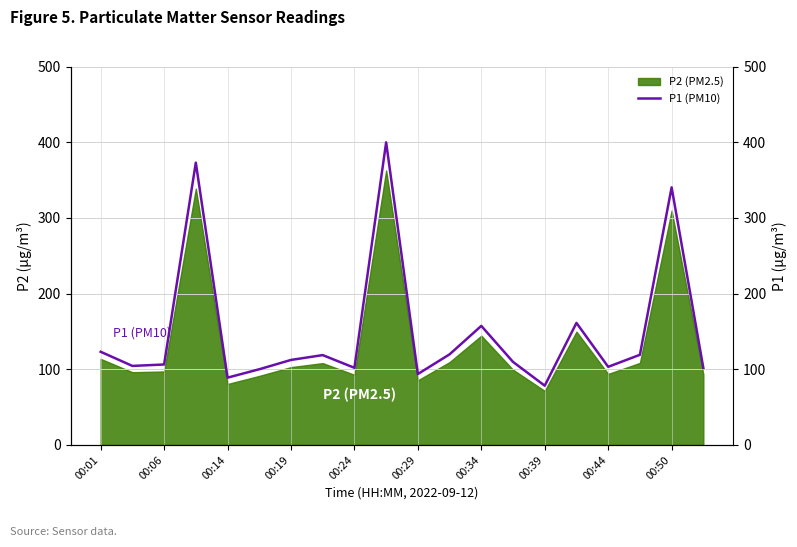

The value of P2 (PM2.5) at 00:50 is 309.7. True or false?

True